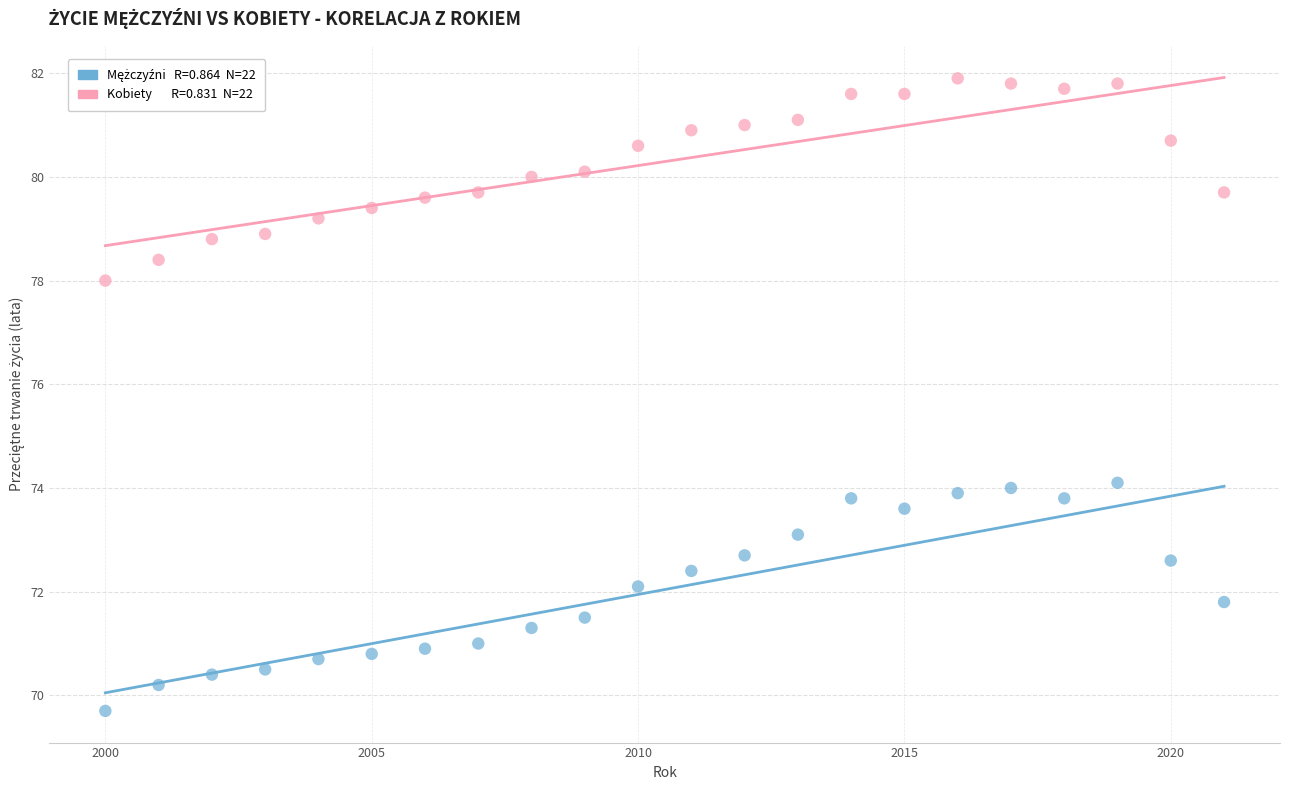

Across all data points, what is the range of X values (max minus min)?

21.0